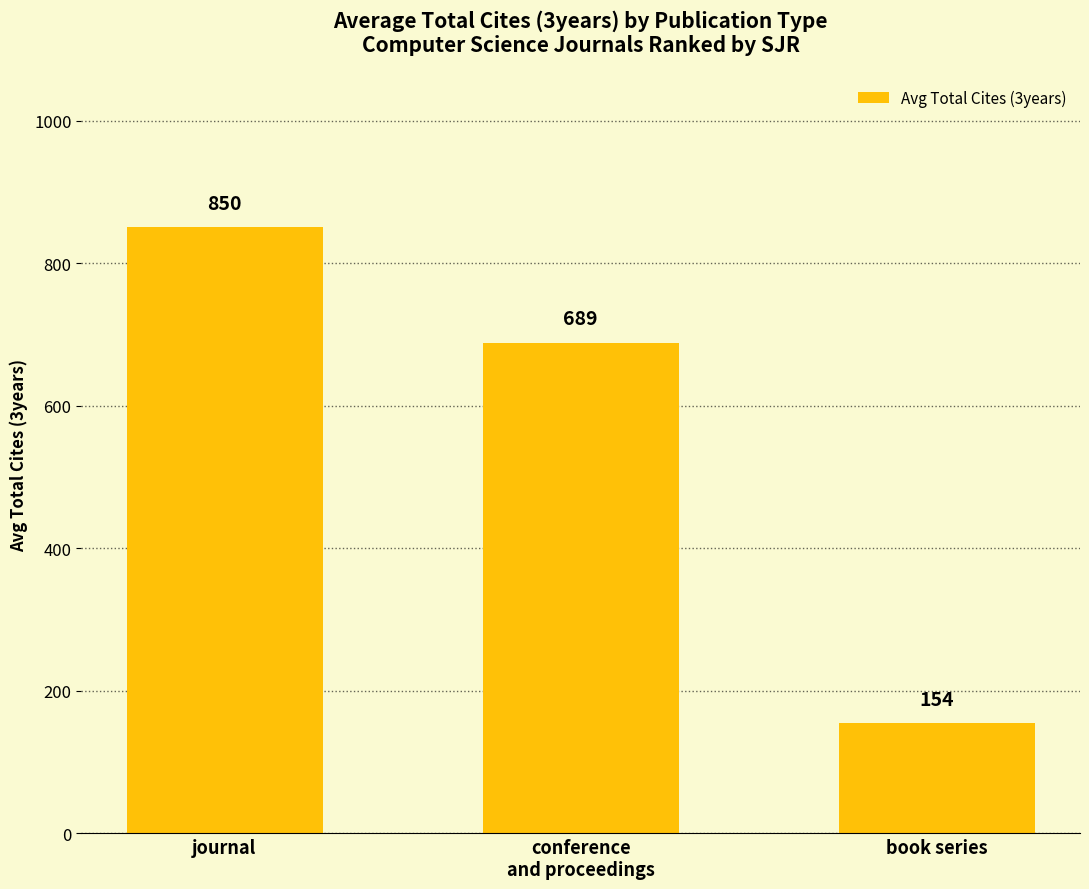

List the labels in order of value, largest first.

journal, conference
and proceedings, book series